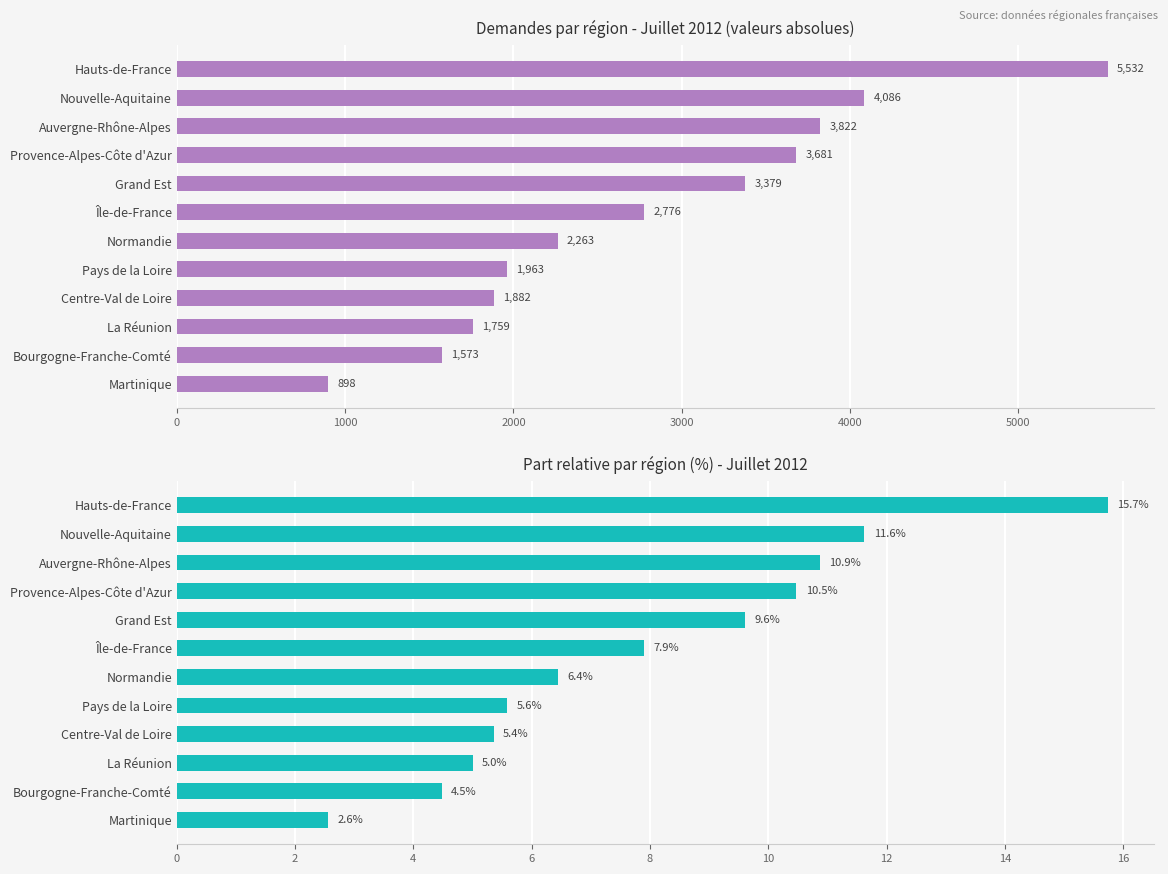

Does the chart contain stacked bars?

No